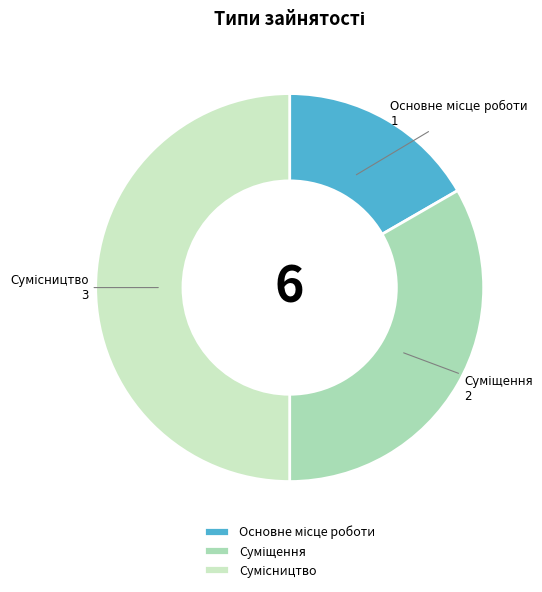

What is the total percentage of Сумісництво and Суміщення?

83.3%